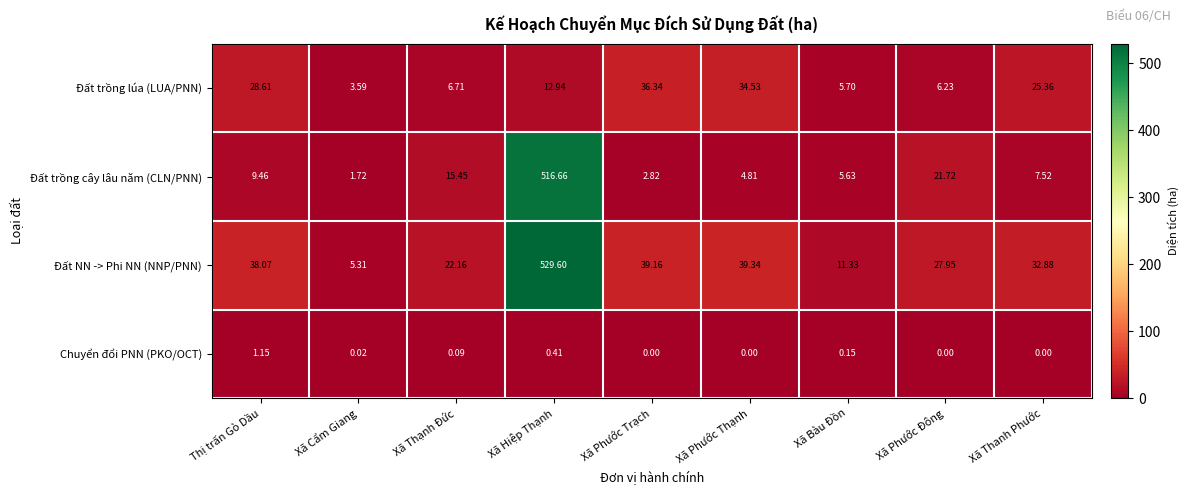

Where does the Đất trồng lúa (LUA/PNN) series first go above 12?

Thị trấn Gò Dầu